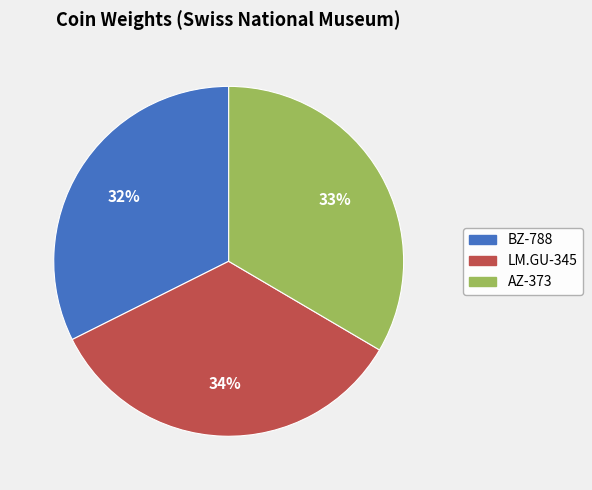

To the nearest percent, what is the average slice percentage?

33%